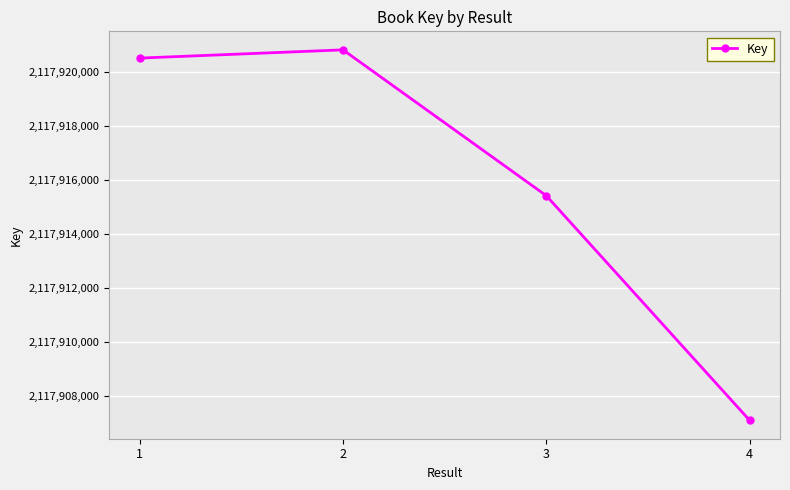

How many lines are shown in the chart?

1